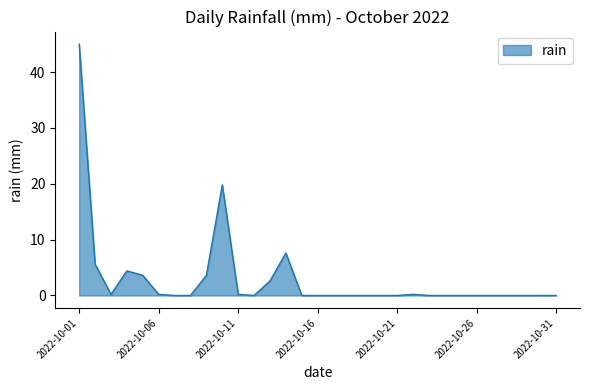

Reading left to right, extract all data points from this chart.

45.0	5.6	0.2	4.4	3.6	0.2	0.0	0.0	3.6	19.8	0.2	0.0	2.6	7.6	0.0	0.0	0.0	0.0	0.0	0.0	0.0	0.2	0.0	0.0	0.0	0.0	0.0	0.0	0.0	0.0	0.0